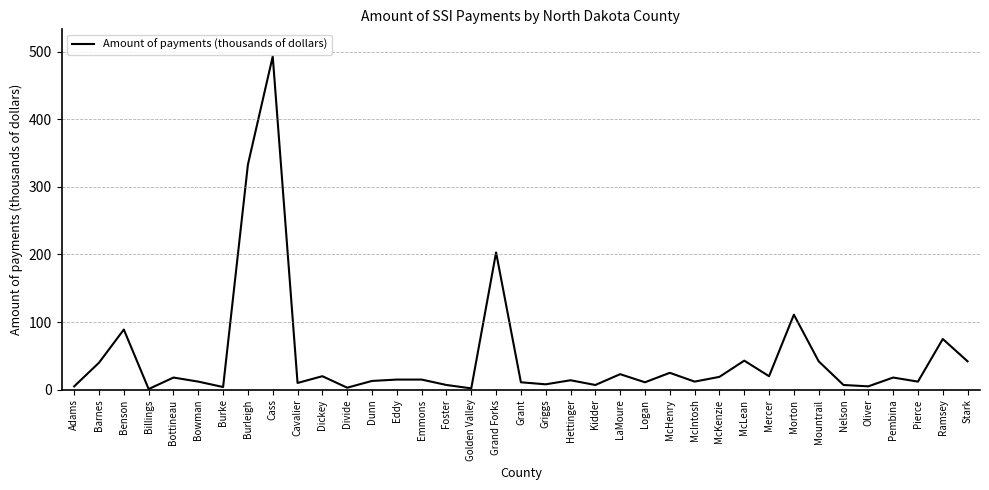

What position from the left is Emmons?

15